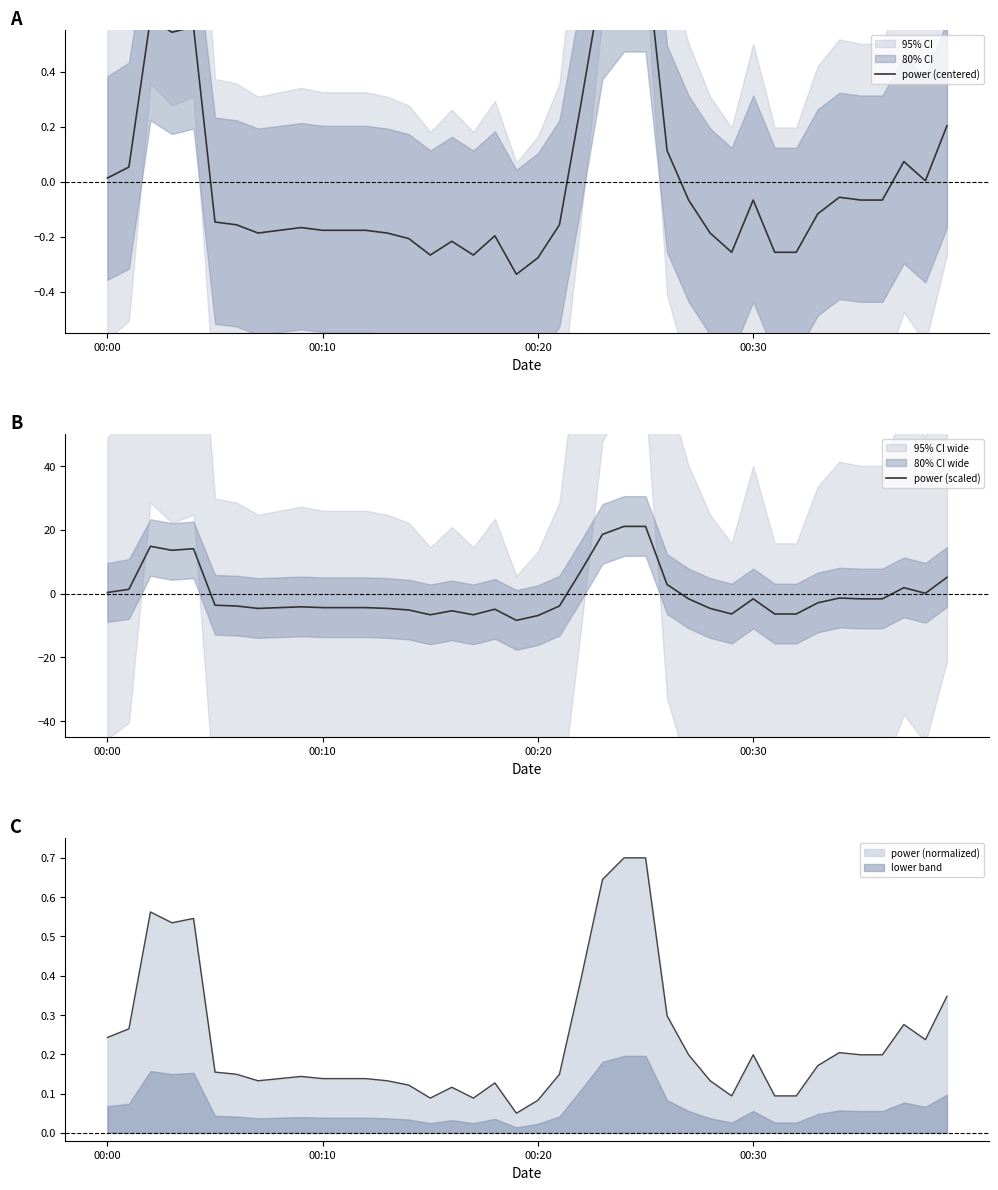

In power (centered), how many points are higher than both neighbors (excluding endpoints)?

8